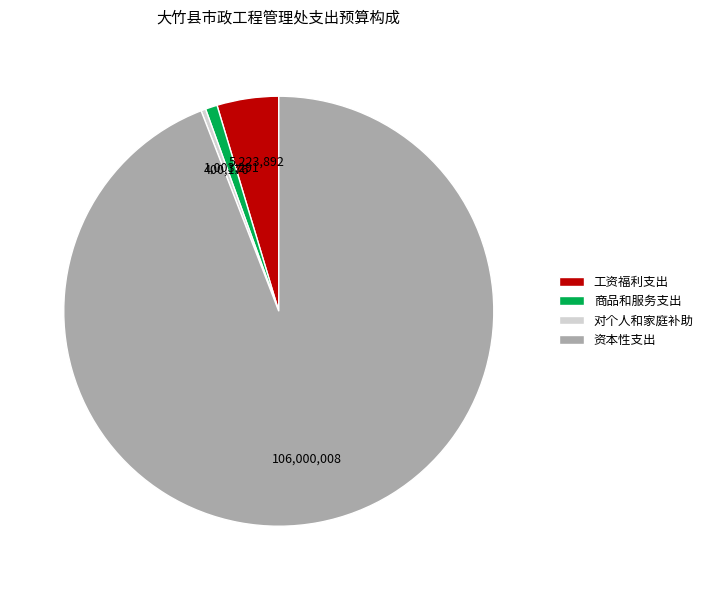

Is there any slice that represents more than half of the pie?

Yes